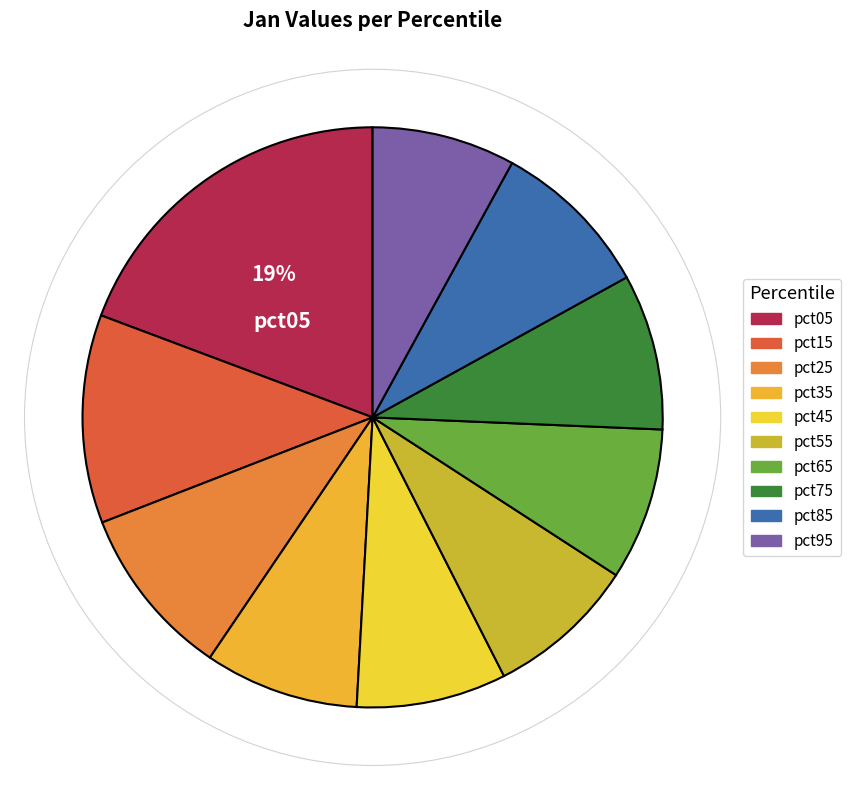

Rank the categories by value from lowest to highest.

pct95, pct45, pct55, pct65, pct35, pct75, pct85, pct25, pct15, pct05